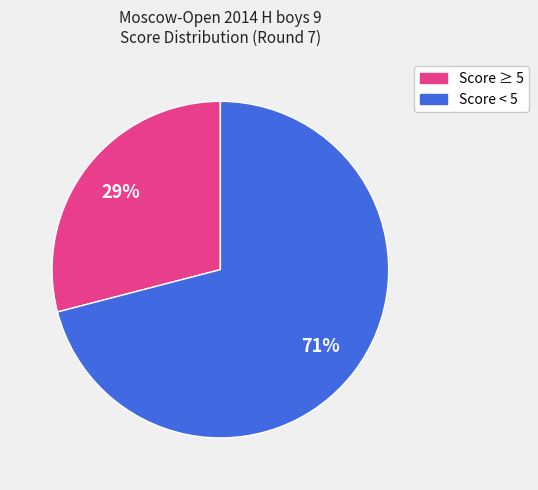

How many segments does this pie chart have?

2